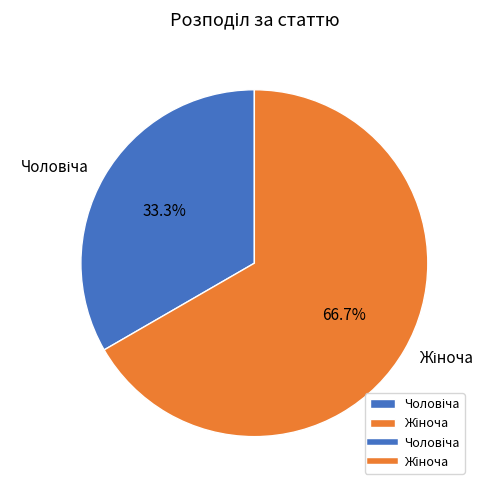

How many segments does this pie chart have?

2